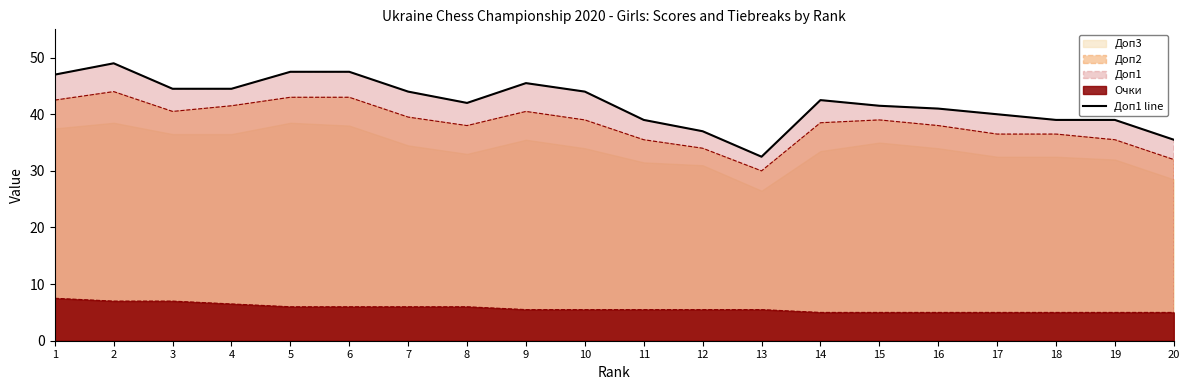

List the labels in order of value, largest first.

2, 5, 6, 1, 9, 3, 4, 7, 10, 14, 8, 15, 16, 17, 11, 18, 19, 12, 20, 13